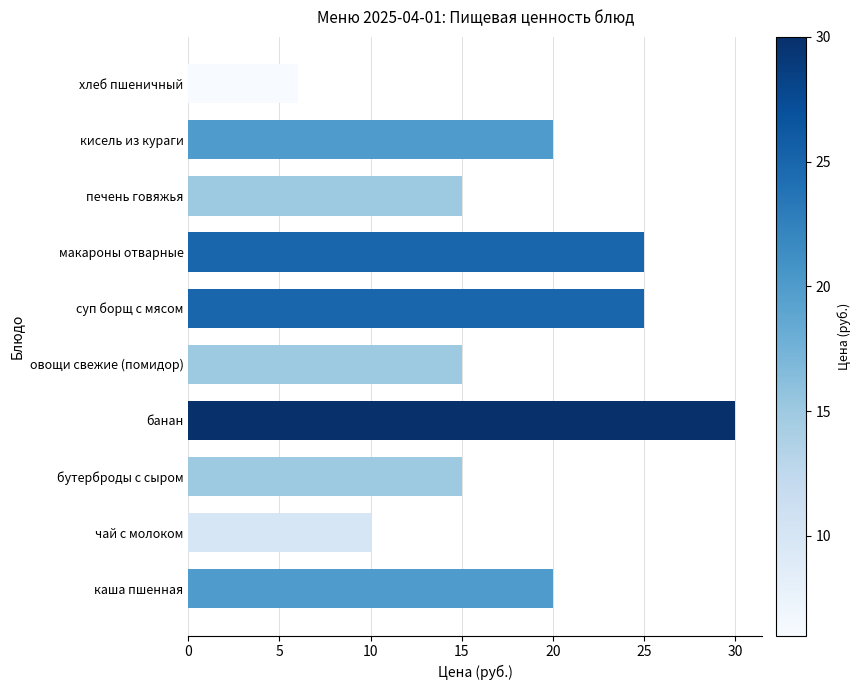

What is the change in value from печень говяжья to кисель из кураги?

+5